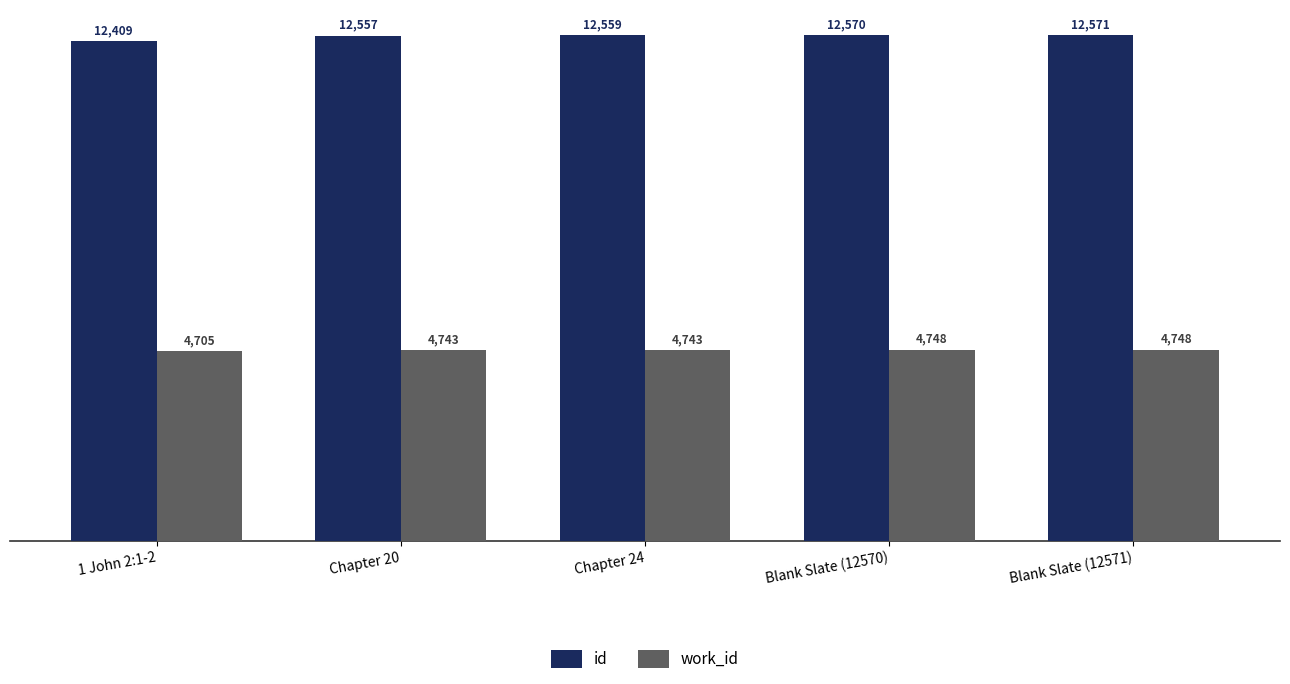

What is the label of the 4th bar from the right?

Chapter 20